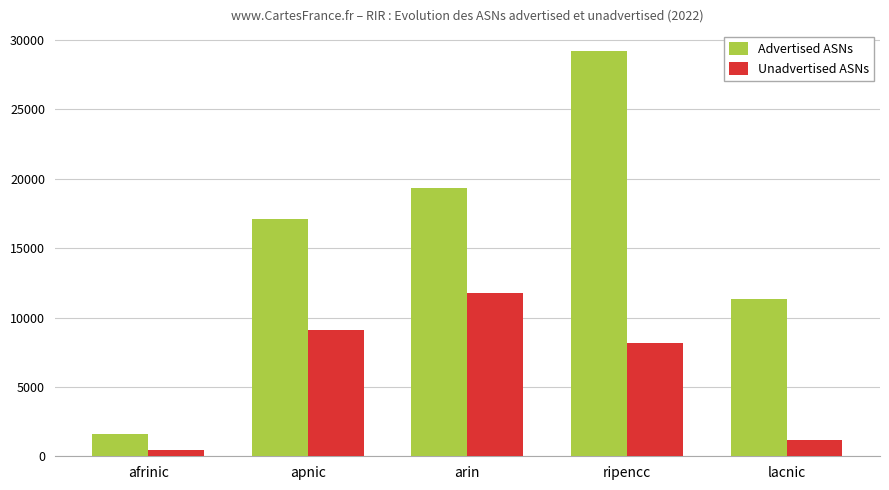

How many values in the Advertised ASNs series are below 17068?

2